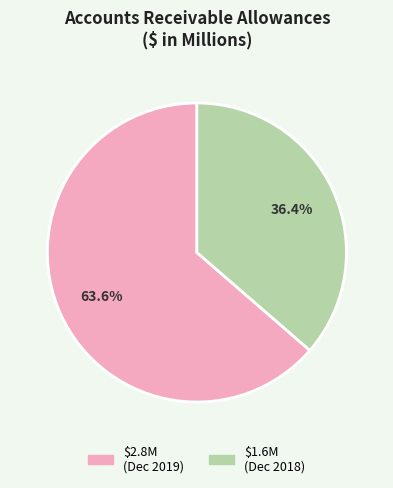

Is there a majority slice in this chart?

Yes